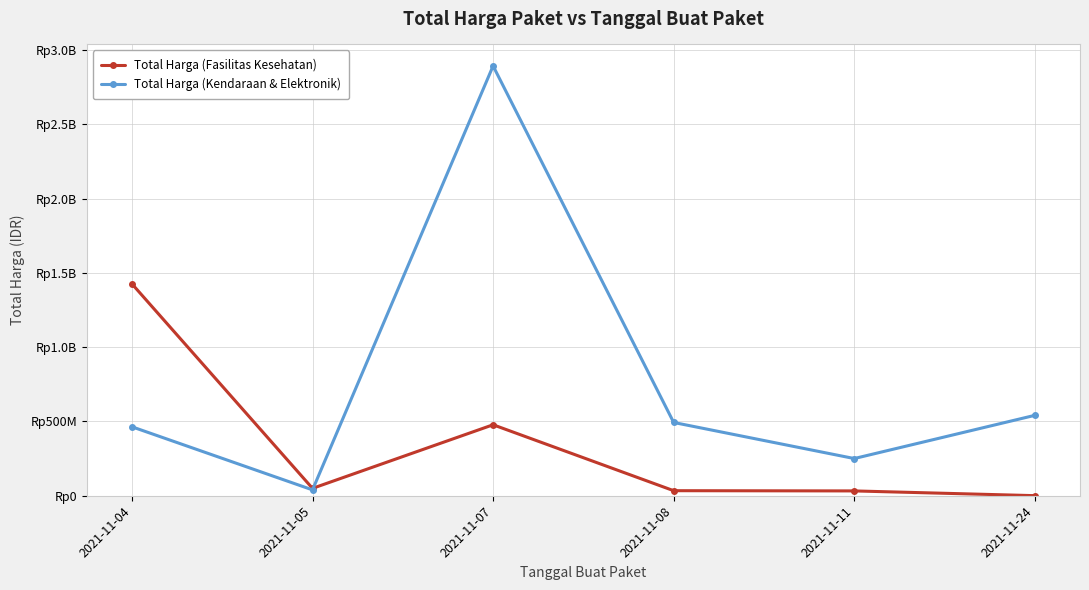

Is this an area chart (filled region under the line)?

No